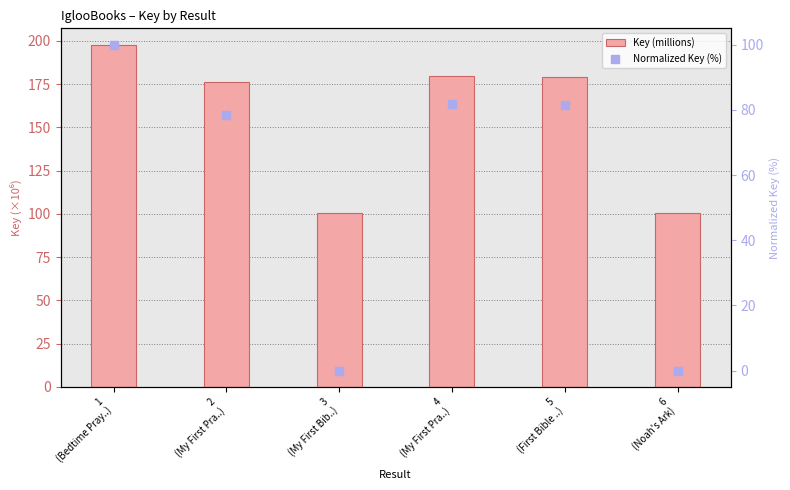

Which series reaches the minimum Y coordinate?

Normalized Key (%)